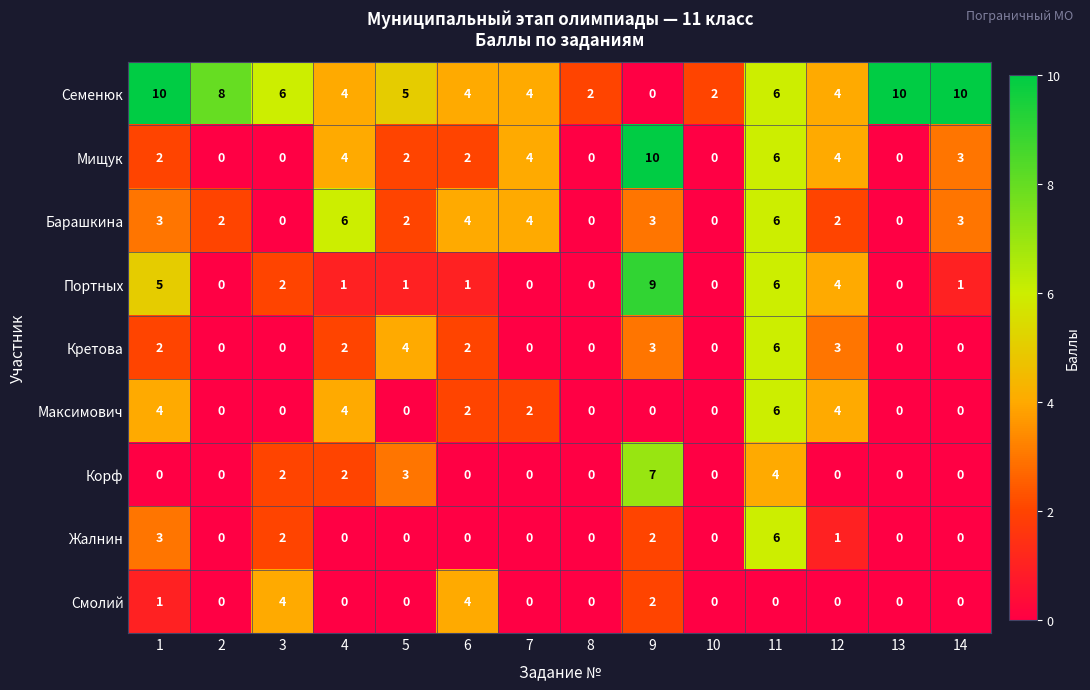

Which series has the largest total across all categories?

Семенюк